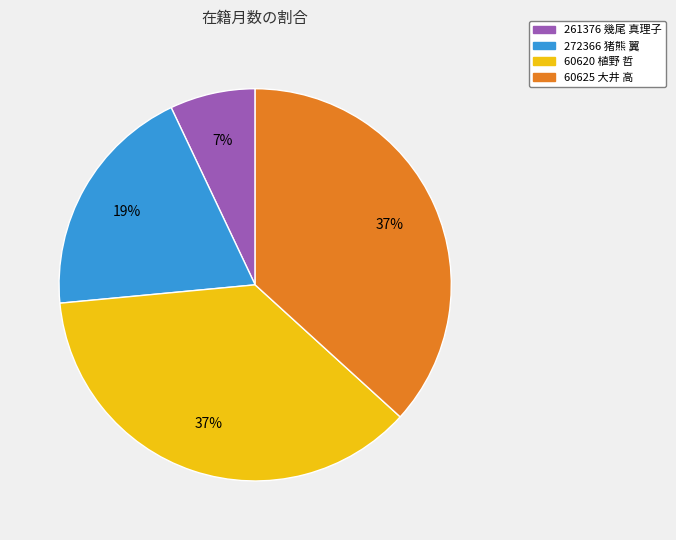

Does 60620 植野 哲 account for over 50% of the chart?

No